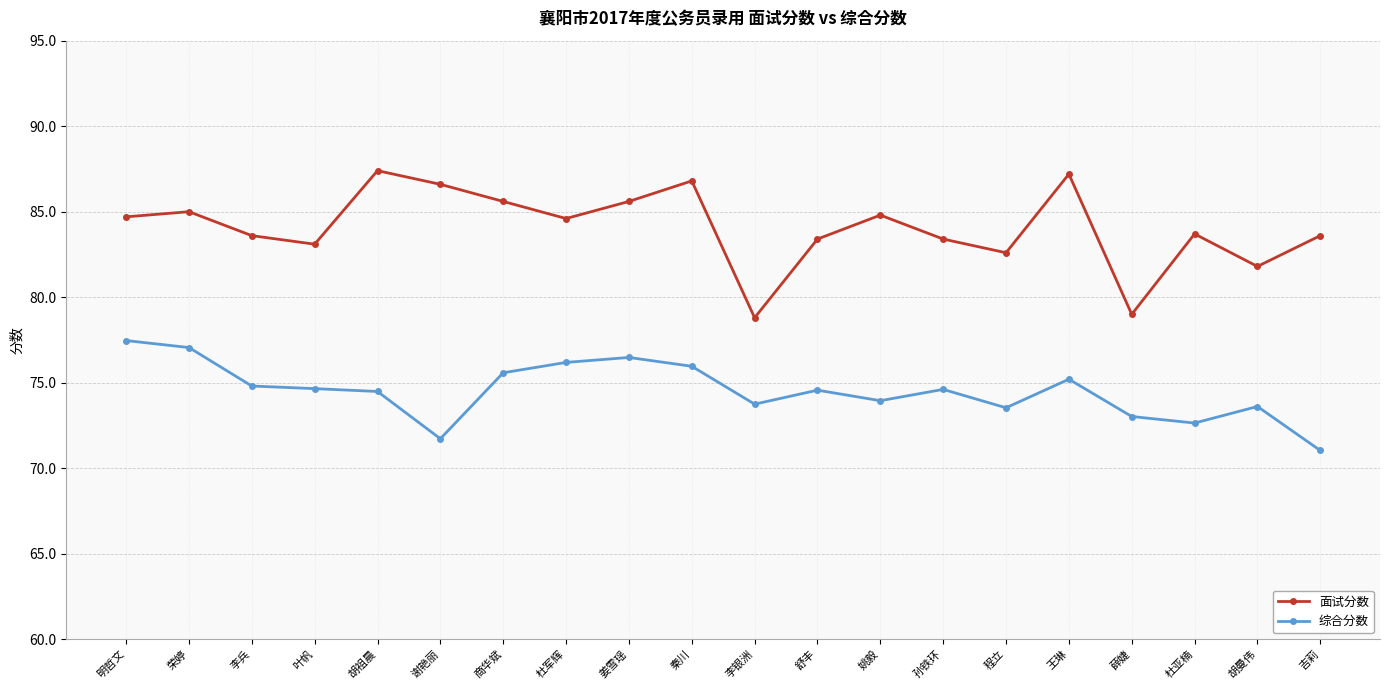

What is the difference between the second highest and second lowest values in the 综合分数 series?

5.3